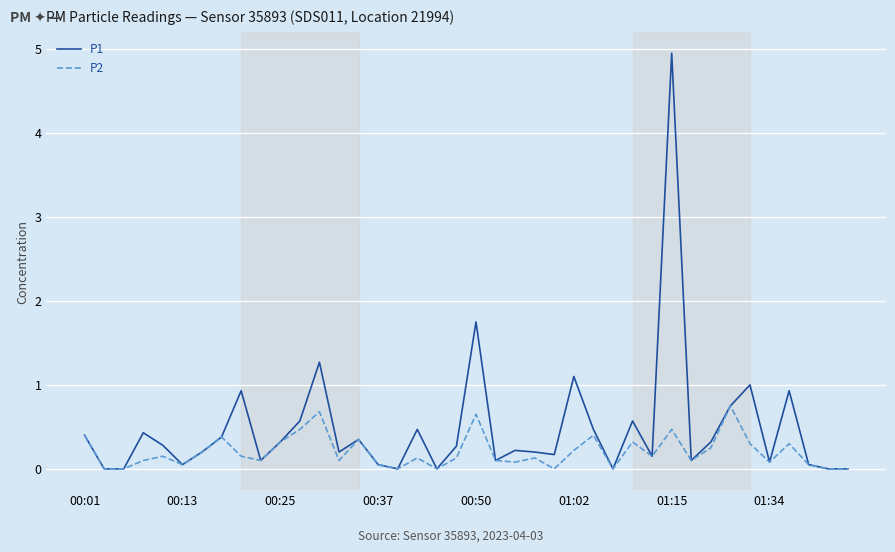

List the series in order of their overall mean, lowest first.

P2, P1